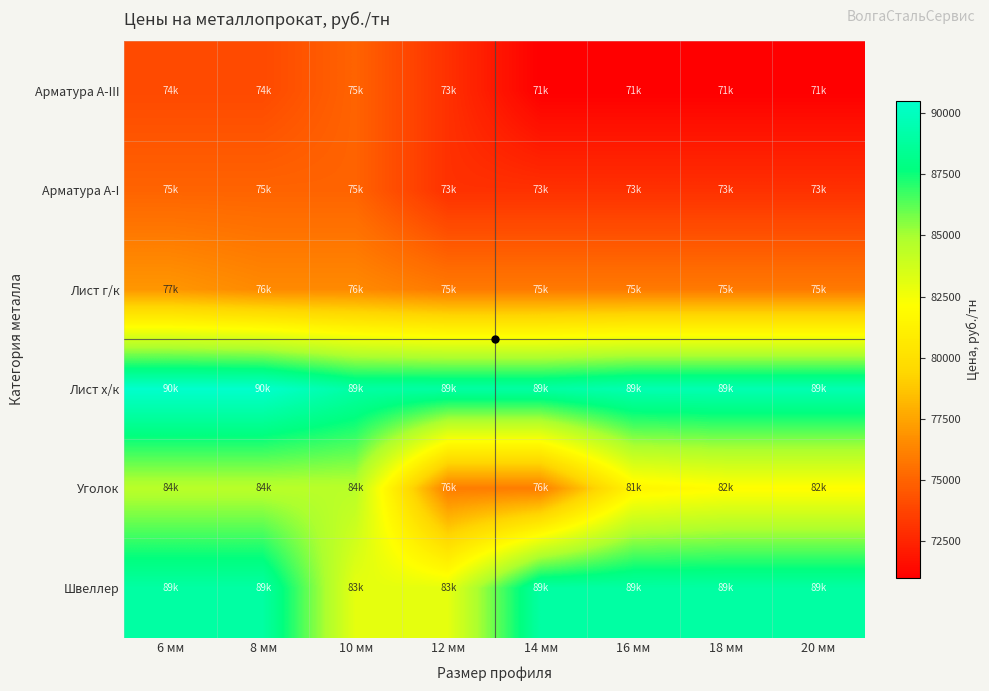

What is the maximum value shown in the chart?

90500